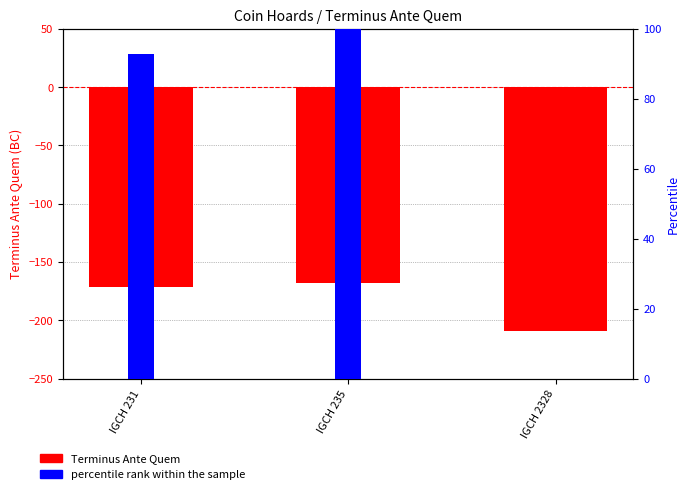

Reading left to right, what are all the values shown in this chart?

Terminus Ante Quem: -171.0	-168.0	-209.0
percentile rank within the sample: 92.7	100.0	0.0